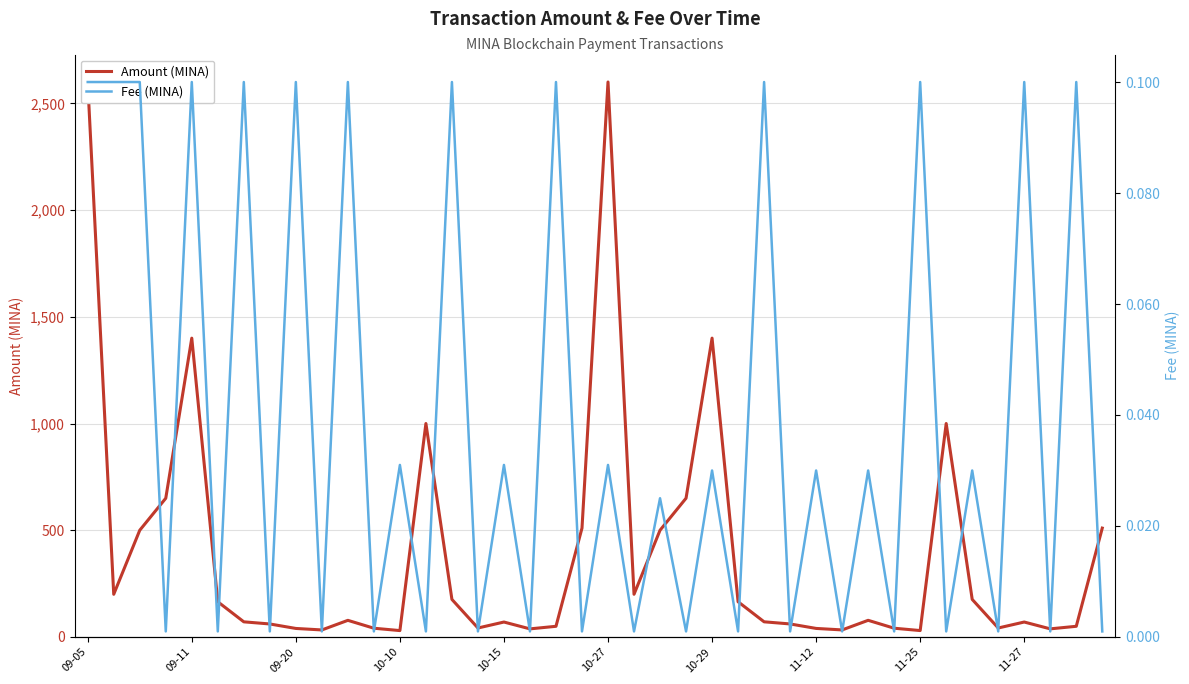

Between 10 and 15, which series saw the biggest shift?

Amount (MINA)